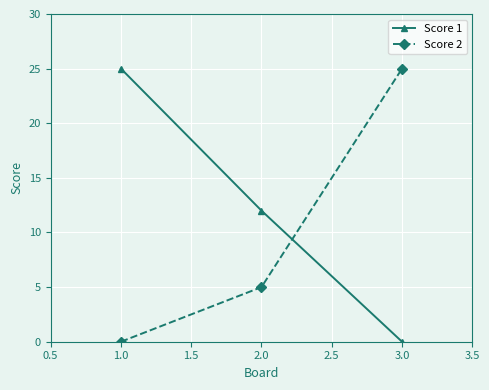

What is the difference between the highest and lowest values at 2.0?

7